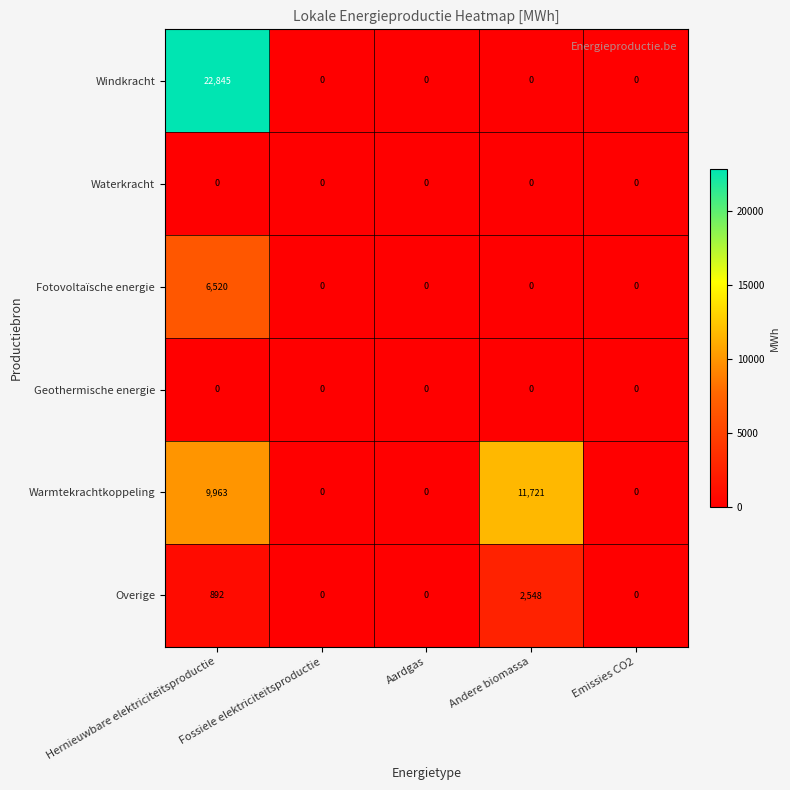

At which label is Warmtekrachtkoppeling closest to 5860?

Hernieuwbare elektriciteitsproductie